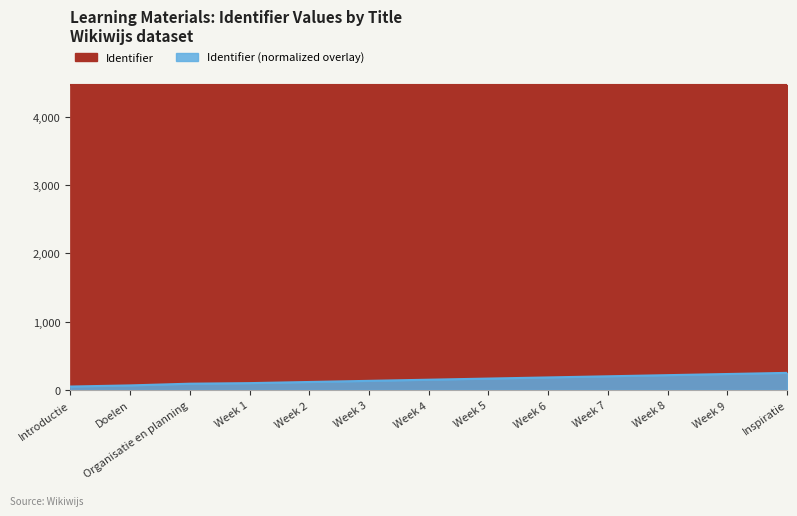

Rank the categories by value from highest to lowest.

Inspiratie, Week 9, Week 8, Week 7, Week 6, Week 5, Week 4, Week 3, Week 2, Week 1, Organisatie en planning, Doelen, Introductie